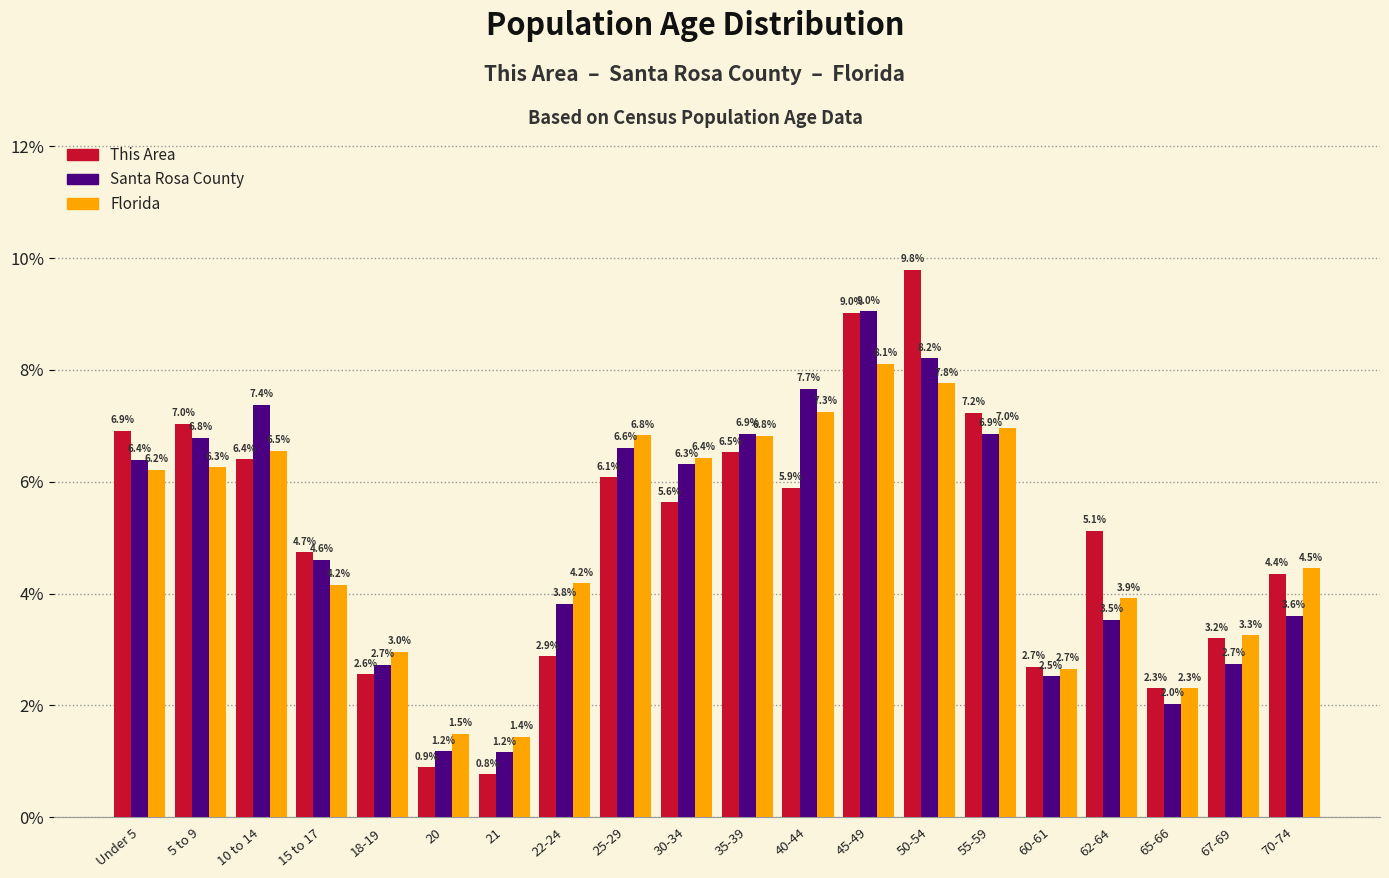

Reading left to right, what are all the values shown in this chart?

This Area: 6.9	7.0	6.4	4.7	2.6	0.9	0.8	2.9	6.1	5.6	6.5	5.9	9.0	9.8	7.2	2.7	5.1	2.3	3.2	4.4
Santa Rosa County: 6.4	6.8	7.4	4.6	2.7	1.2	1.2	3.8	6.6	6.3	6.9	7.7	9.0	8.2	6.9	2.5	3.5	2.0	2.7	3.6
Florida: 6.2	6.3	6.5	4.2	3.0	1.5	1.4	4.2	6.8	6.4	6.8	7.3	8.1	7.8	7.0	2.7	3.9	2.3	3.3	4.5